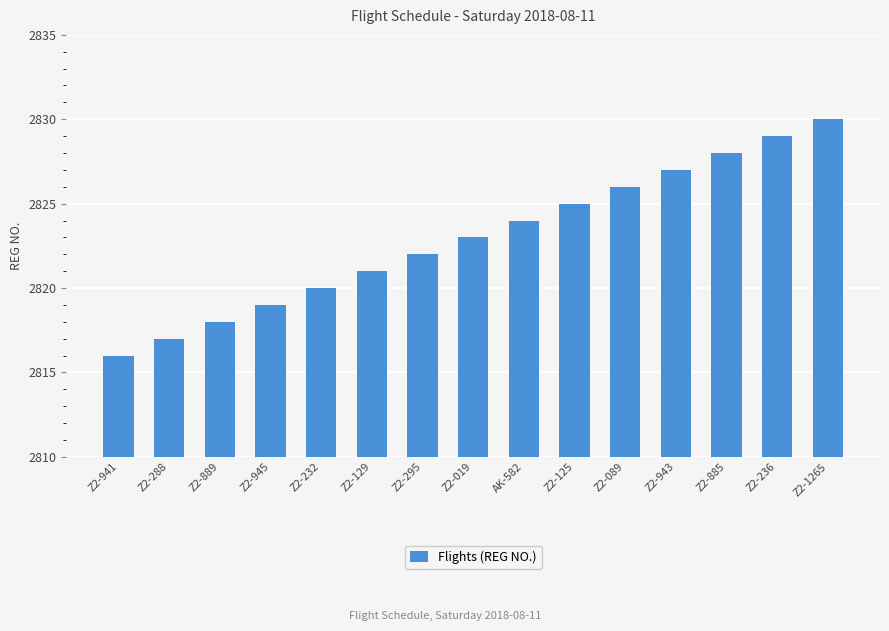

What is the minimum value shown in the chart?

2816